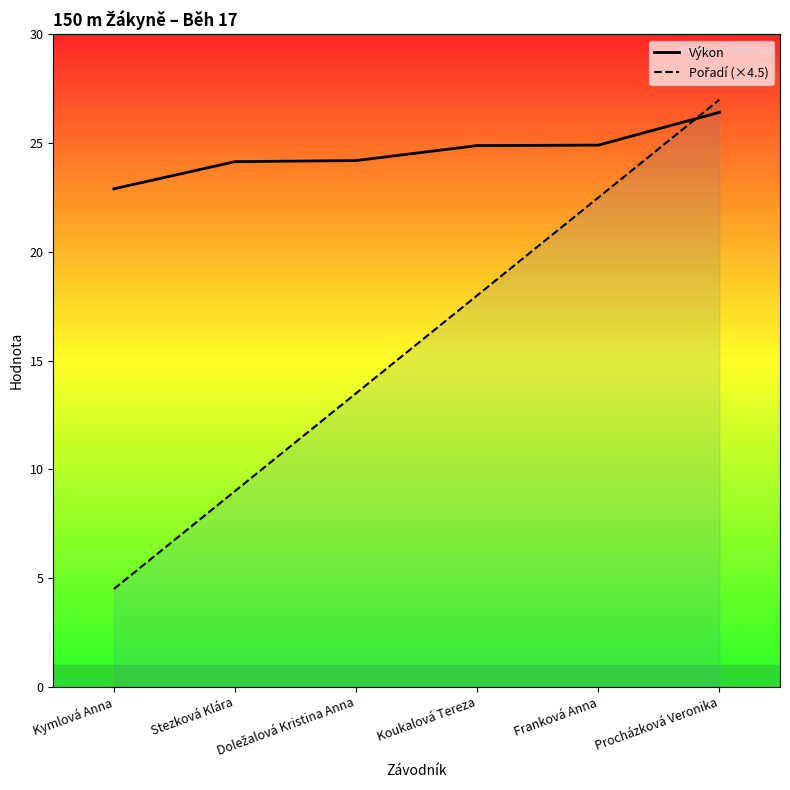

What is the average value of the Pořadí (×4.5) series?

15.8